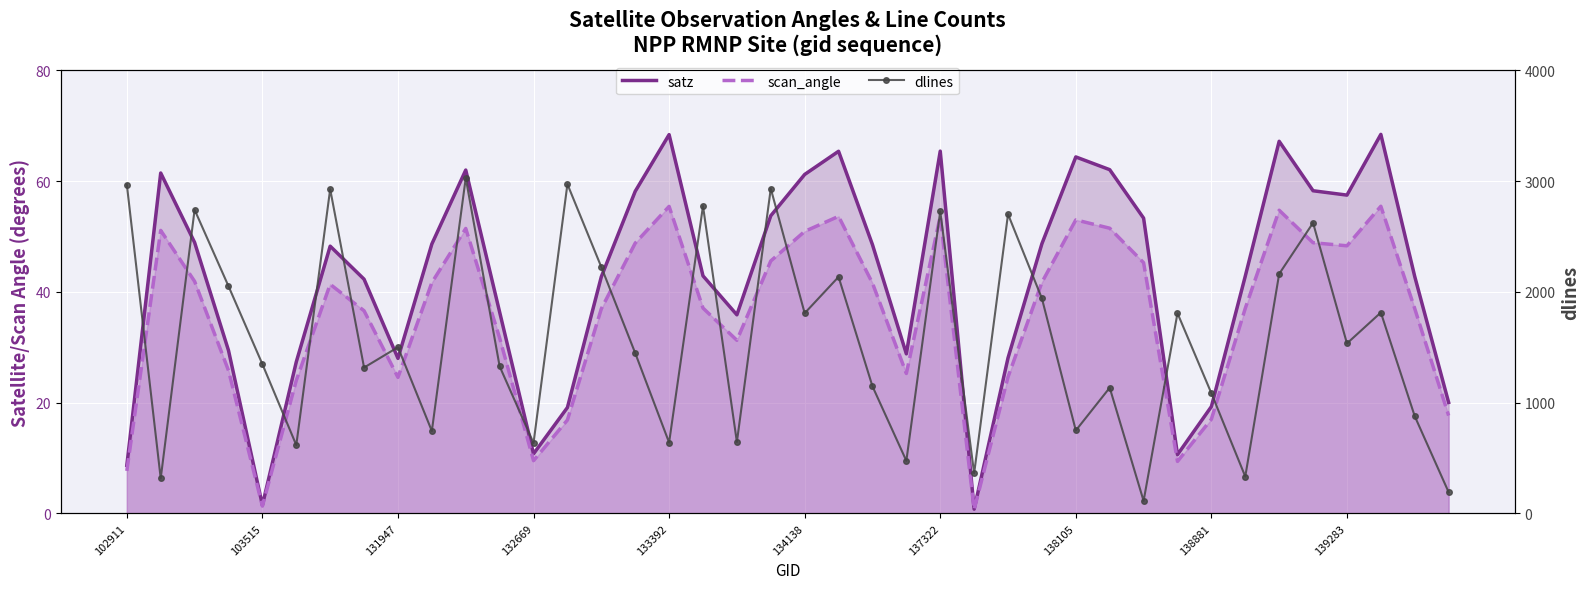

What is the difference between the highest and lowest values at 37?

1757.5